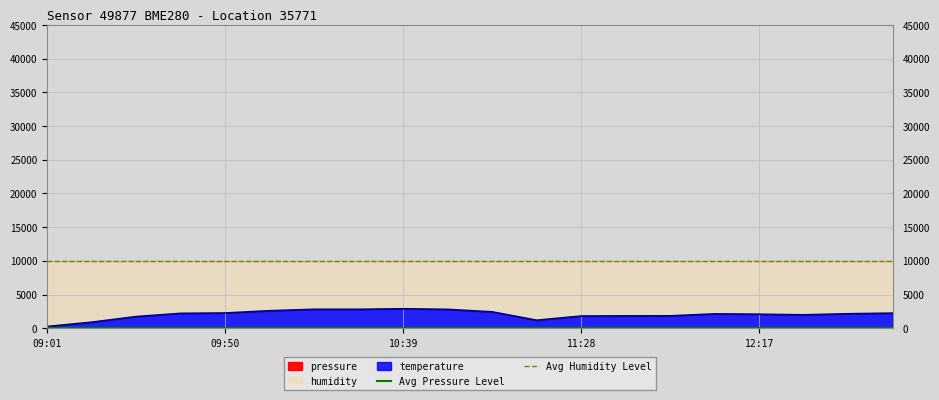

What is the spread (max minus min) of values at 09:50?

9971.8